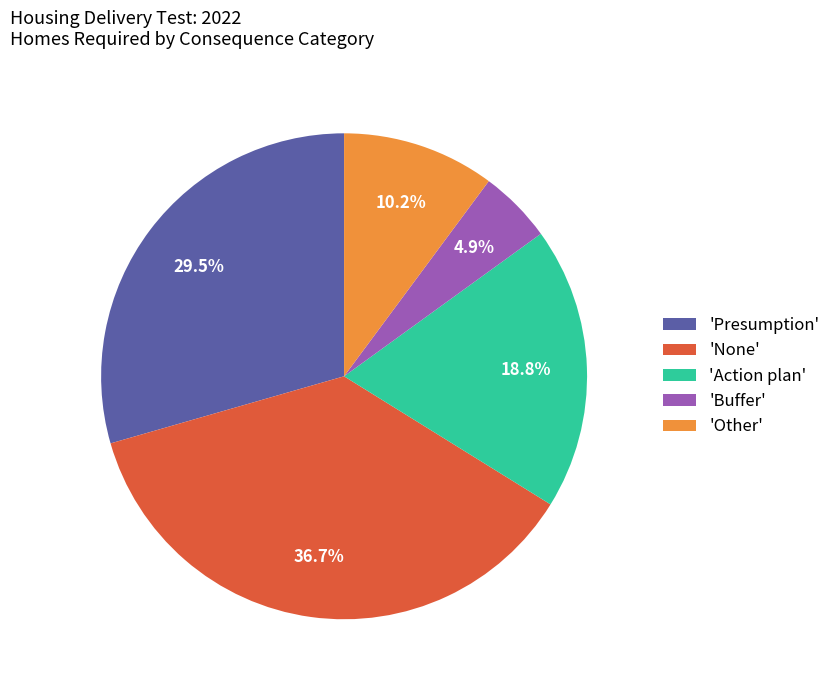

What percentage do 'Other' and 'None' together represent?

46.9%